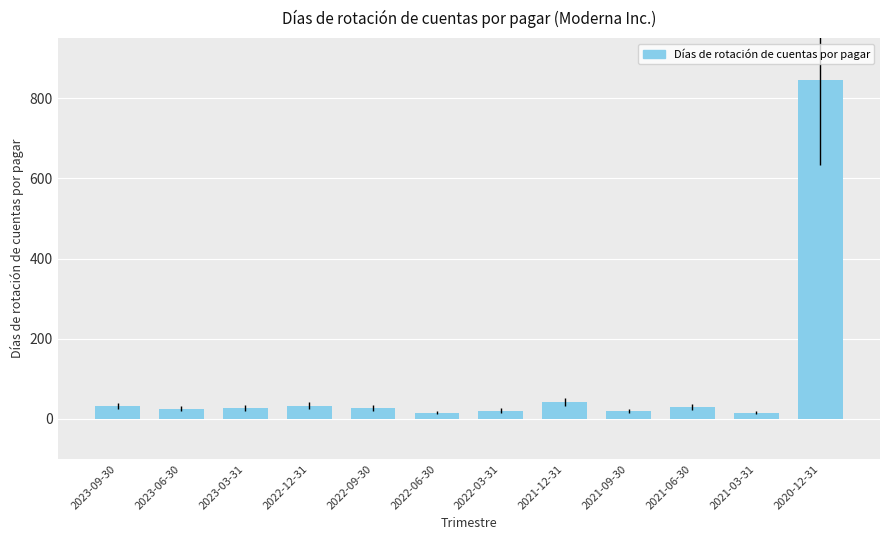

What is the difference between the maximum and minimum values?

830